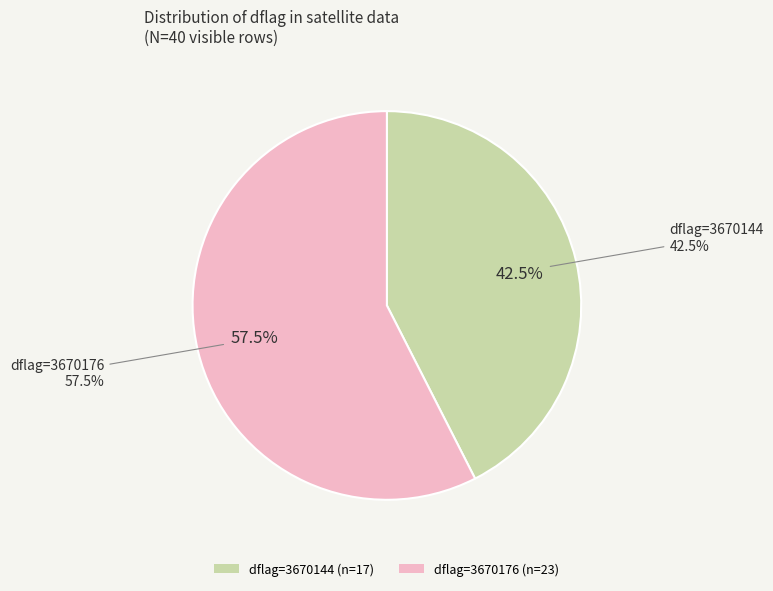

Is there any slice that represents more than half of the pie?

Yes